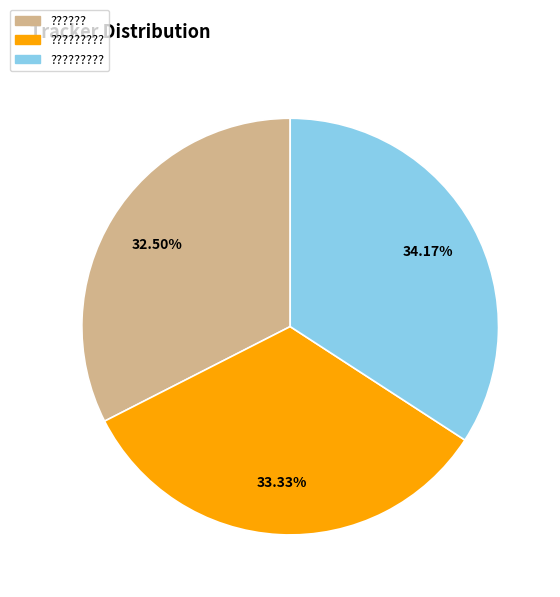

Is there any slice that represents more than half of the pie?

No